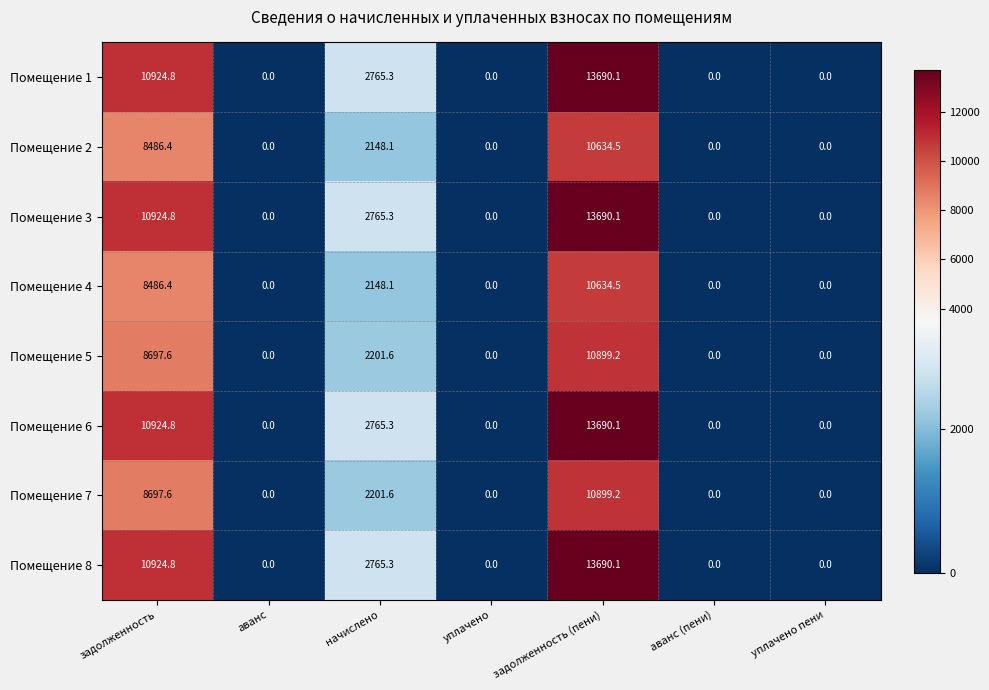

Which category has the highest value across all series?

задолженность (пени)